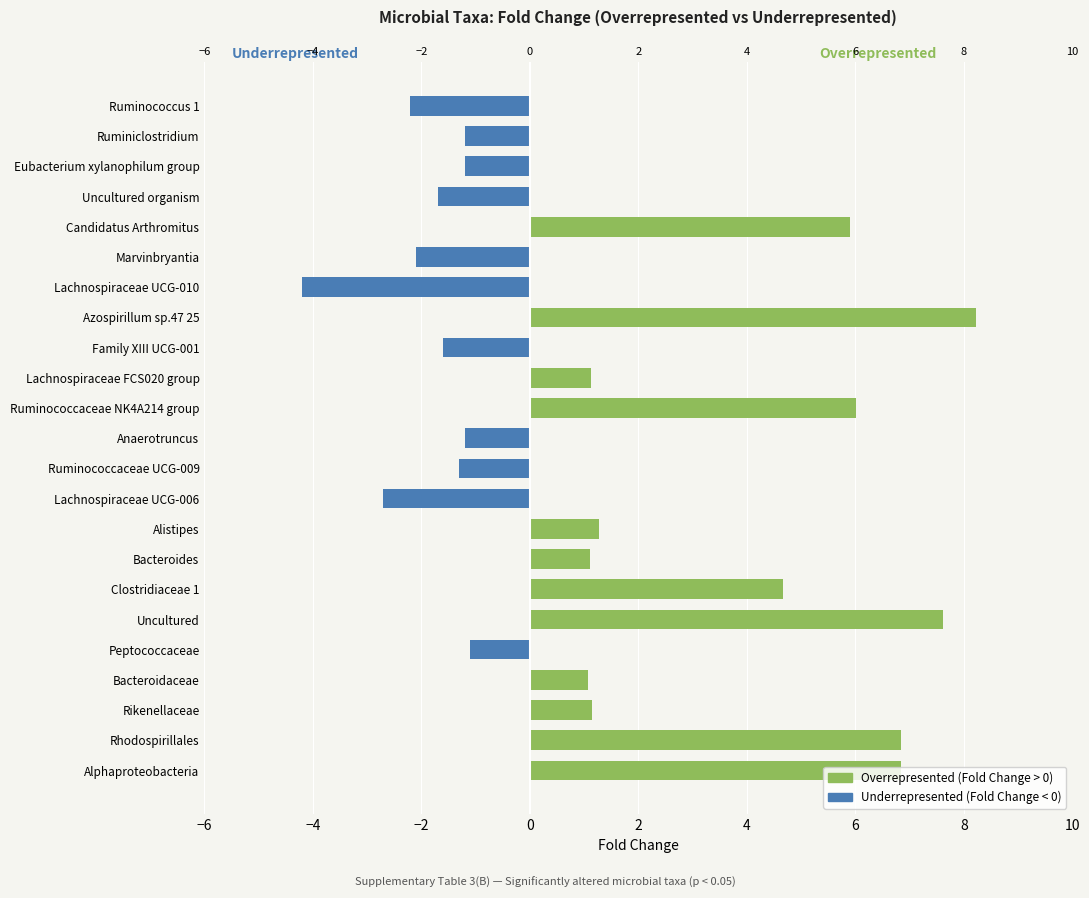

Reading left to right, list all the values displayed in this chart.

Overrepresented (Fold Change > 0): 6.8	6.8	1.1	1.1	0.0	7.6	4.7	1.1	1.3	0.0	0.0	0.0	6.0	1.1	0.0	8.2	0.0	0.0	5.9	0.0	0.0	0.0	0.0
Underrepresented (Fold Change < 0): 0.0	0.0	0.0	0.0	-1.1	0.0	0.0	0.0	0.0	-2.7	-1.3	-1.2	0.0	0.0	-1.6	0.0	-4.2	-2.1	0.0	-1.7	-1.2	-1.2	-2.2